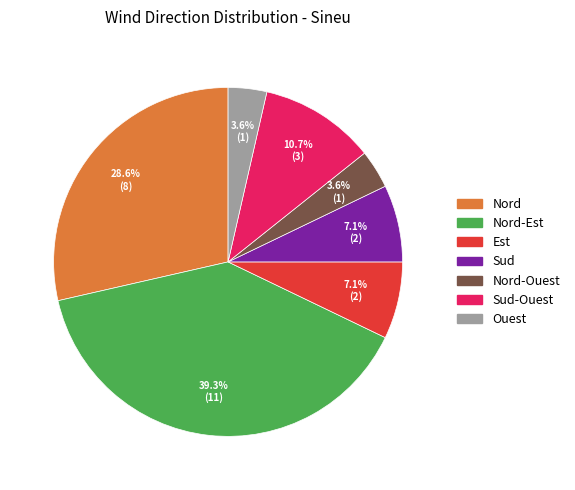

Does any single category account for the majority?

No